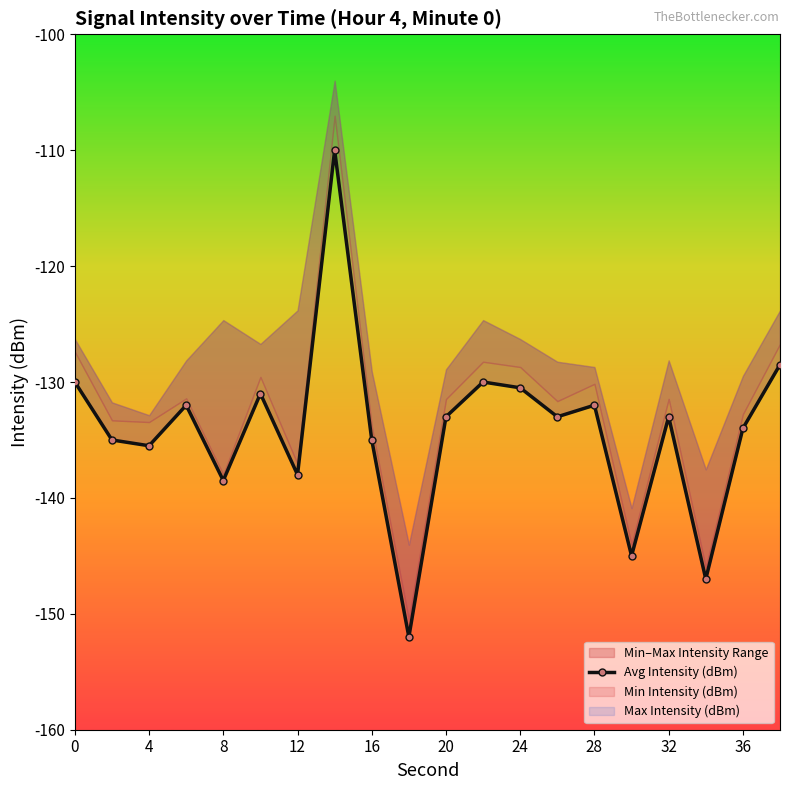

At which label is the value closest to -131?

20